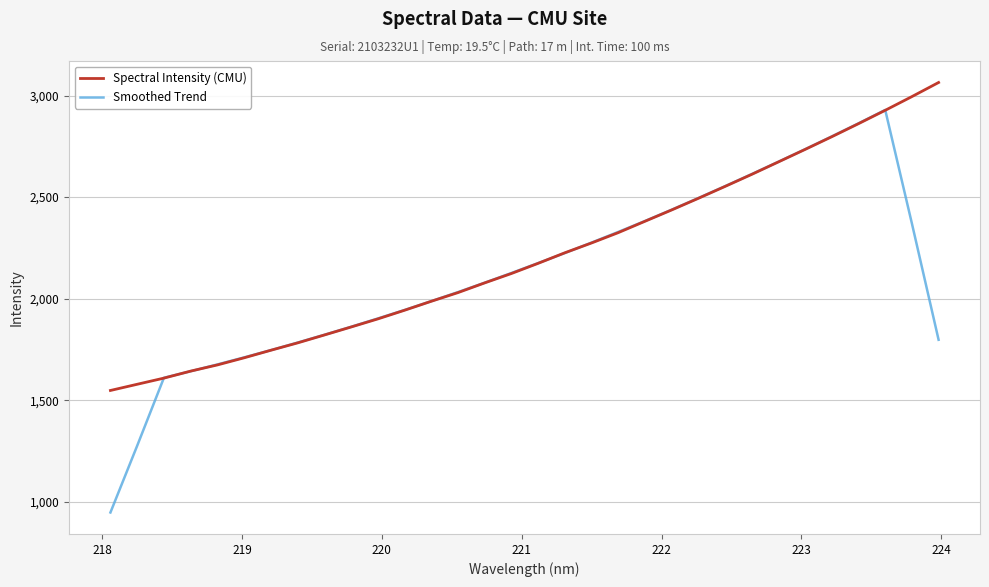

What is the maximum value for Spectral Intensity (CMU)?

3064.4